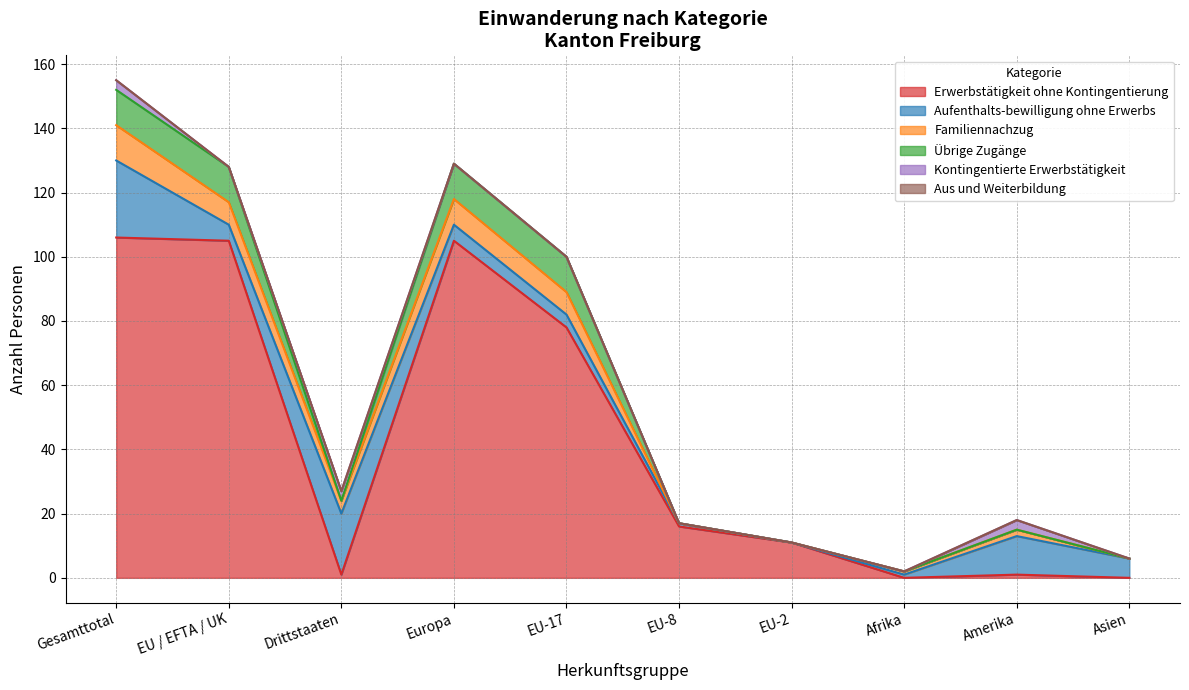

The value of Aufenthalts-bewilligung ohne Erwerbs at Gesamttotal is 24. True or false?

True